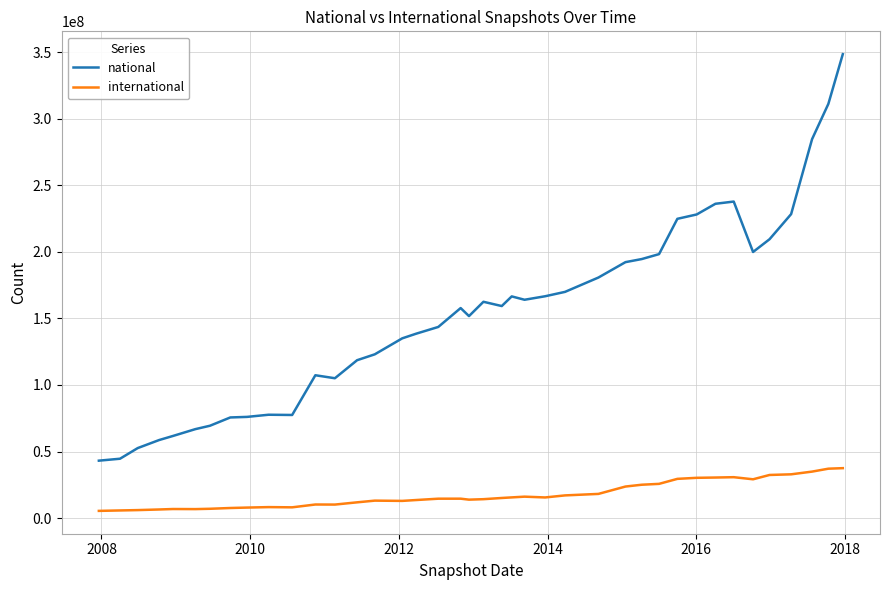

List the series in order of their overall mean, lowest first.

international, national